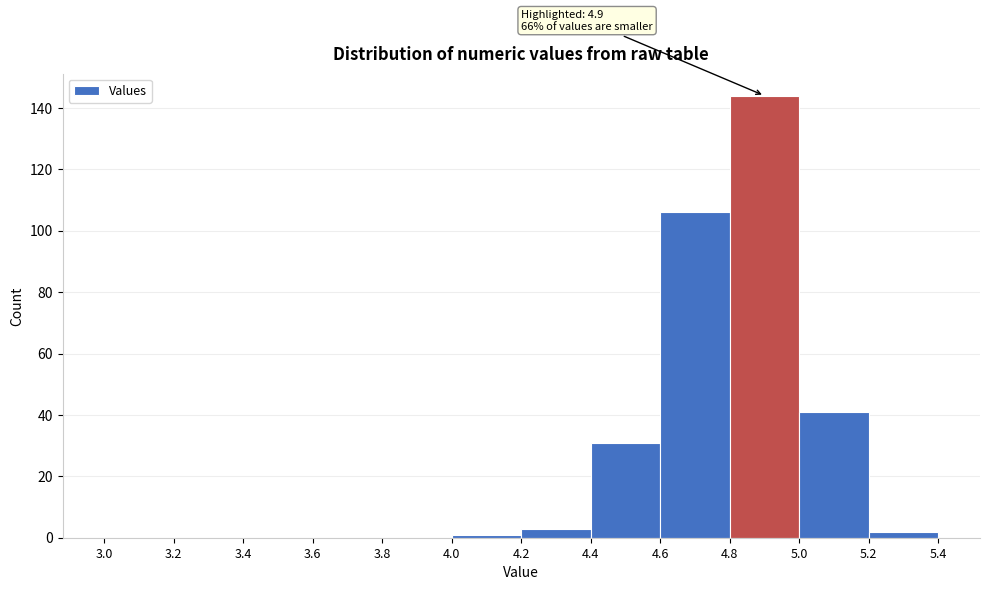

Which range on the x-axis has the tallest bar?

4.8 to 5.0